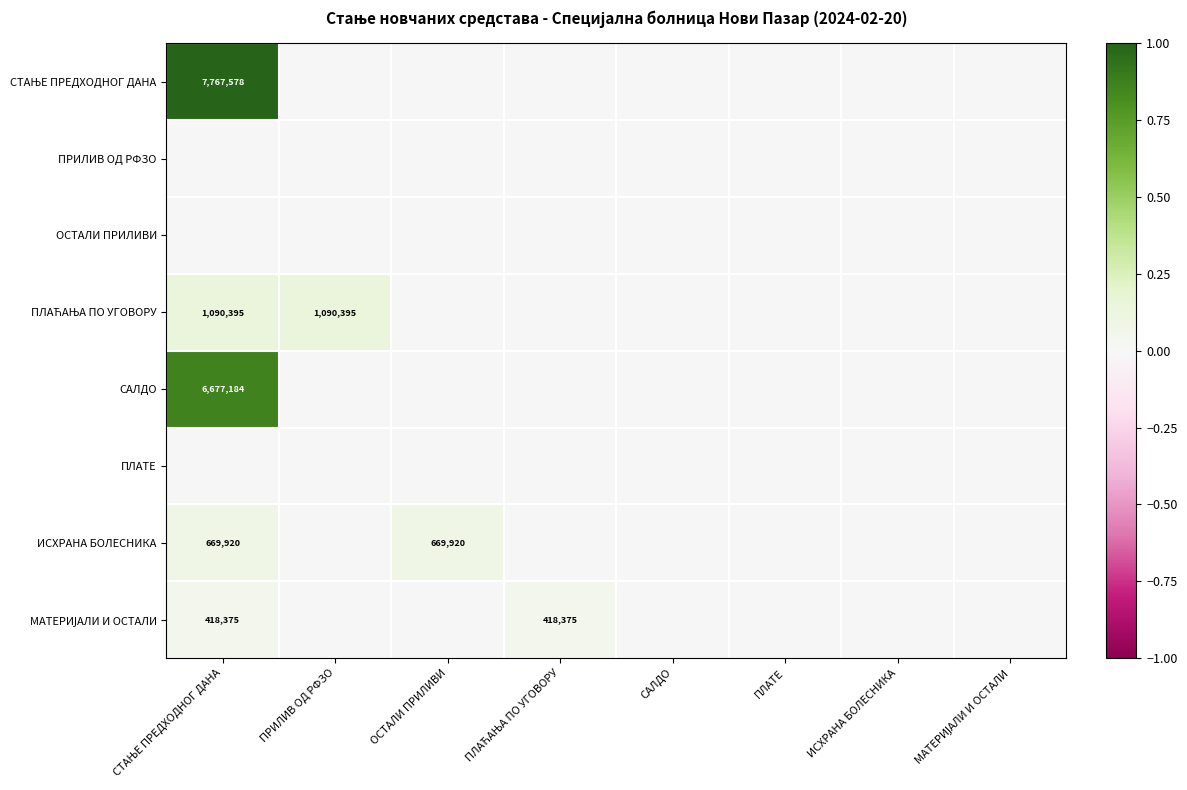

The САЛДО series shows 0.0 at ОСТАЛИ ПРИЛИВИ. True or false?

True